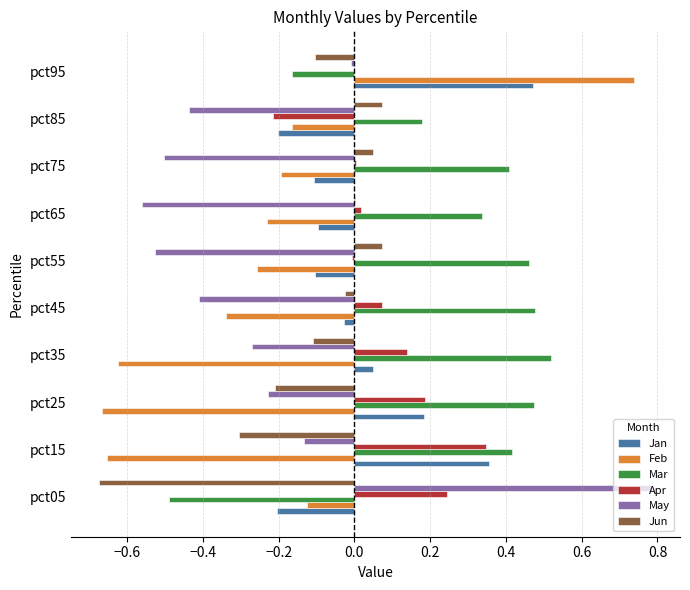

What is the sum of all Apr values?

0.8